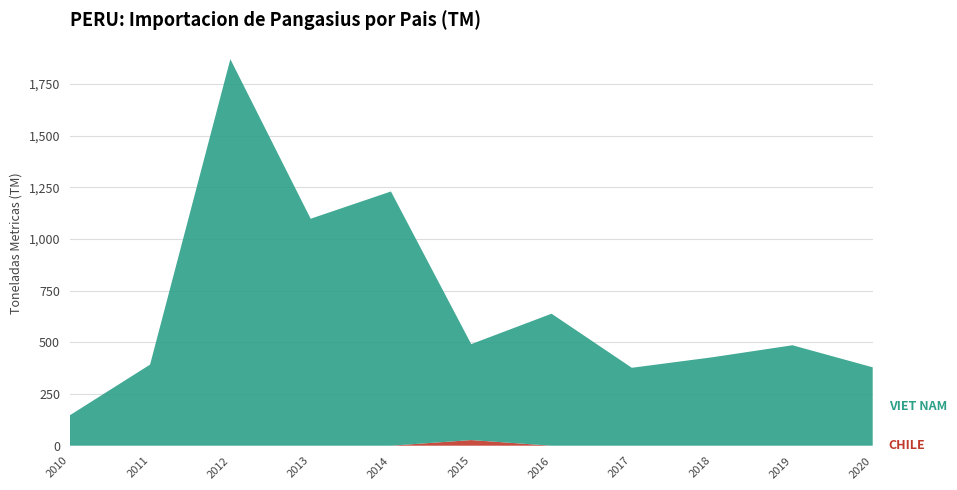

Reading left to right, extract all data points from this chart.

CHILE: 2010=0.0	2011=0.0	2012=0.0	2013=0.0	2014=0.0	2015=27.2	2016=0.0	2017=0.0	2018=0.0	2019=0.0	2020=0.0
VIET NAM: 2010=147.0	2011=392.4	2012=1870.2	2013=1098.1	2014=1230.0	2015=464.2	2016=638.7	2017=377.0	2018=427.7	2019=486.0	2020=379.3